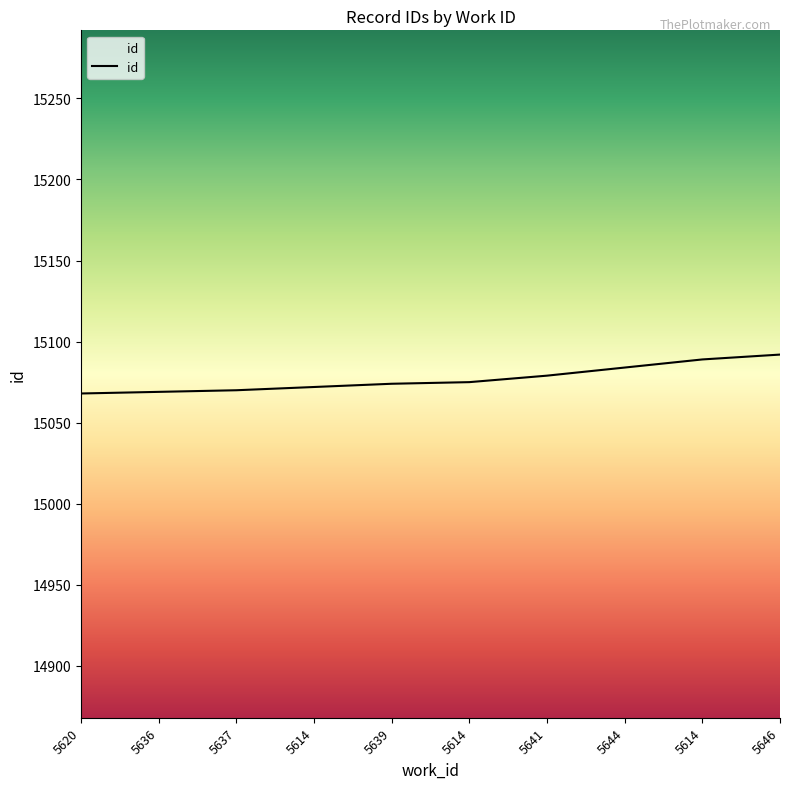

How many data points are less than 15075?

5